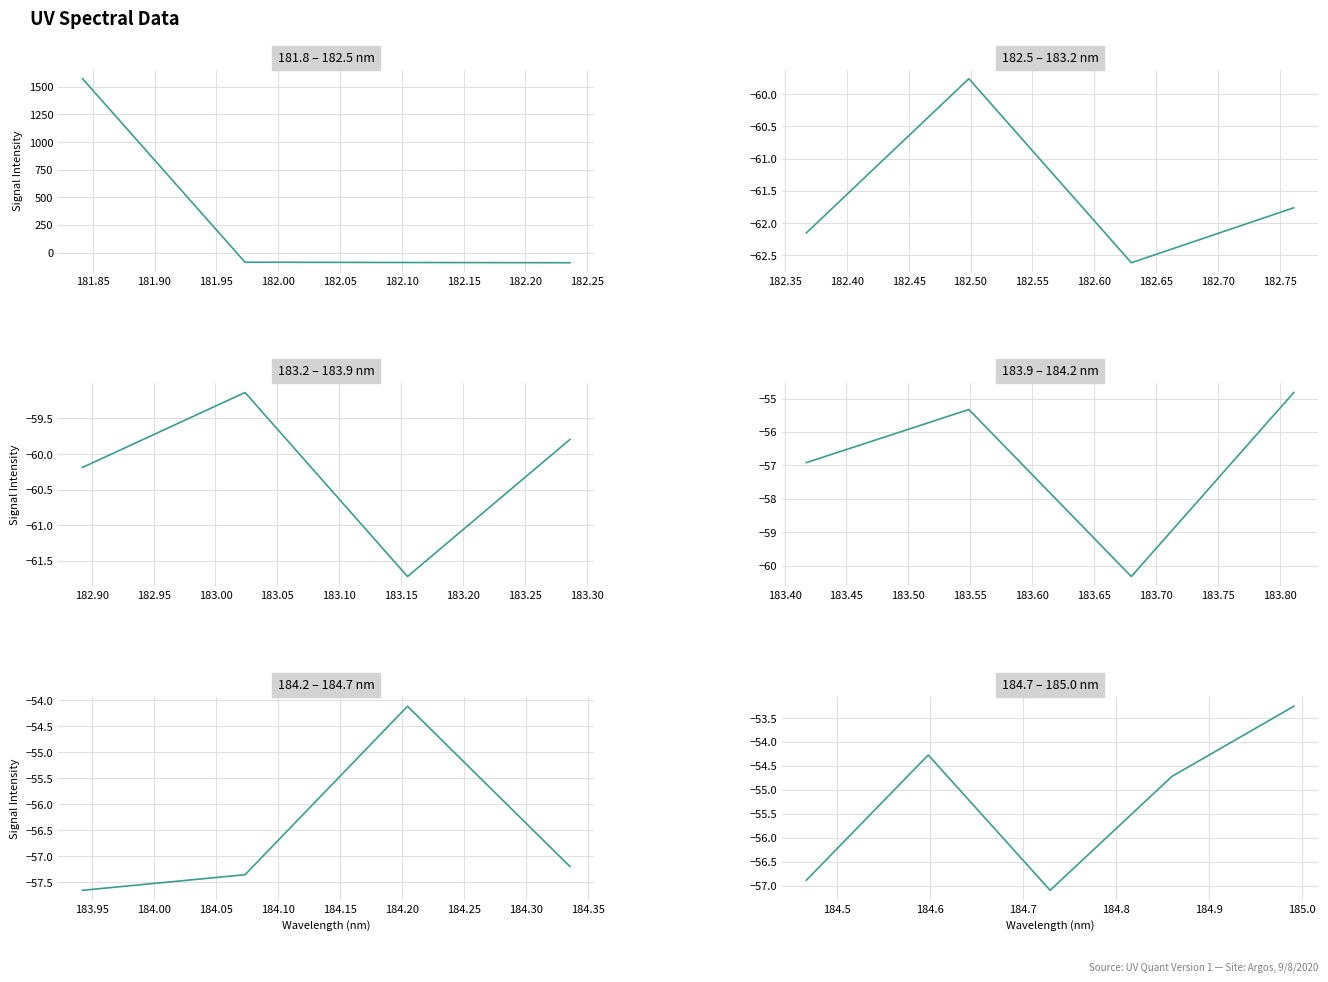

The chart shows a value of -98.5 at 181.95. True or false?

False